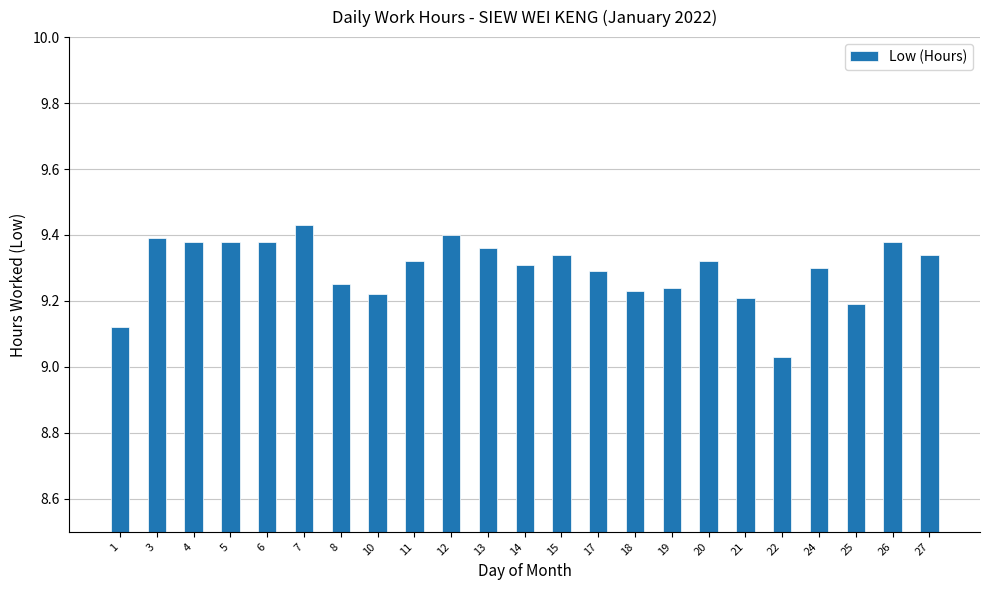

What is the difference between the maximum and minimum values?

0.4